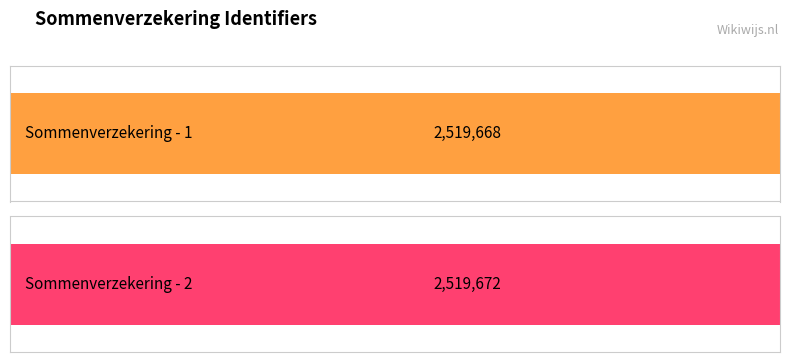

Are the bars grouped side by side (vs. stacked)?

No